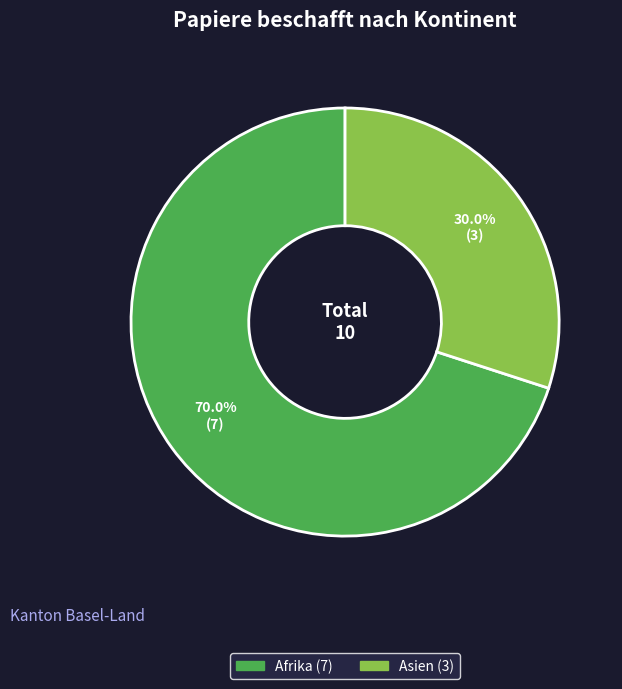

Which slice represents more than half of the pie?

Afrika